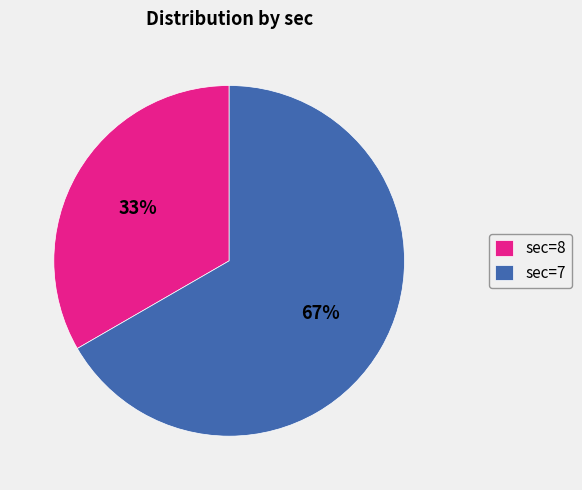

Is it true that sec=8 is 33% of the pie?

True